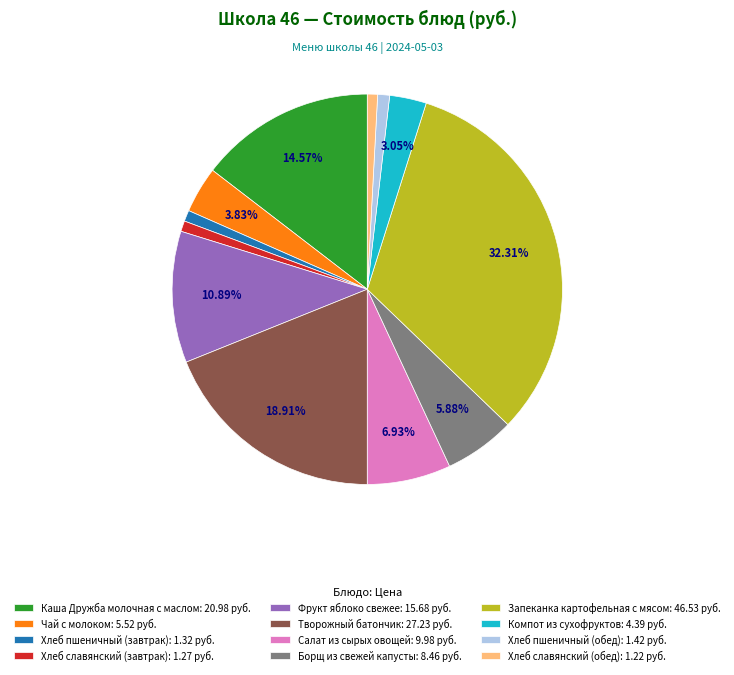

How many slices are in this pie chart?

12